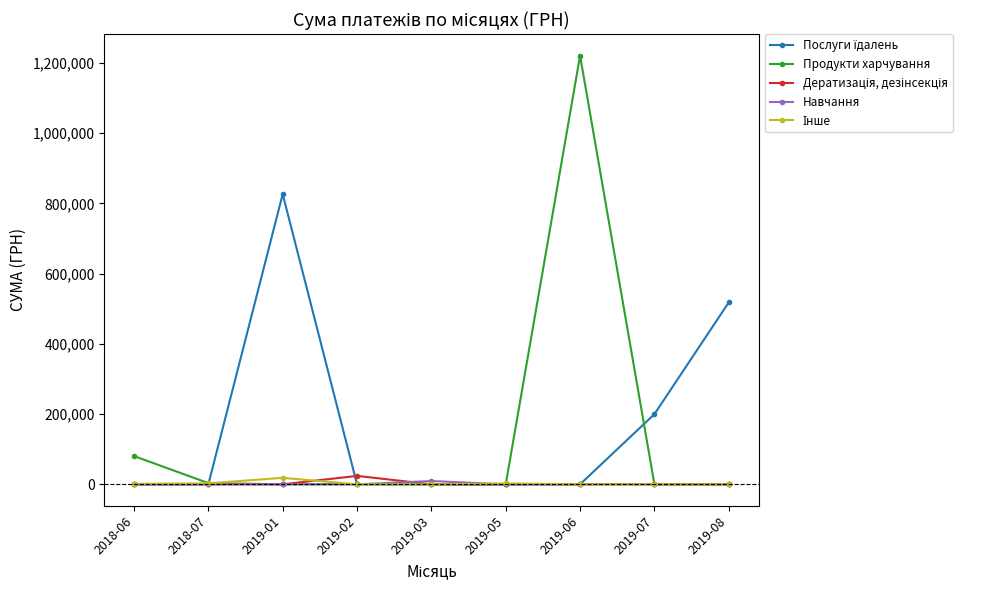

What is the spread (max minus min) of values at 2019-05?

2490.0